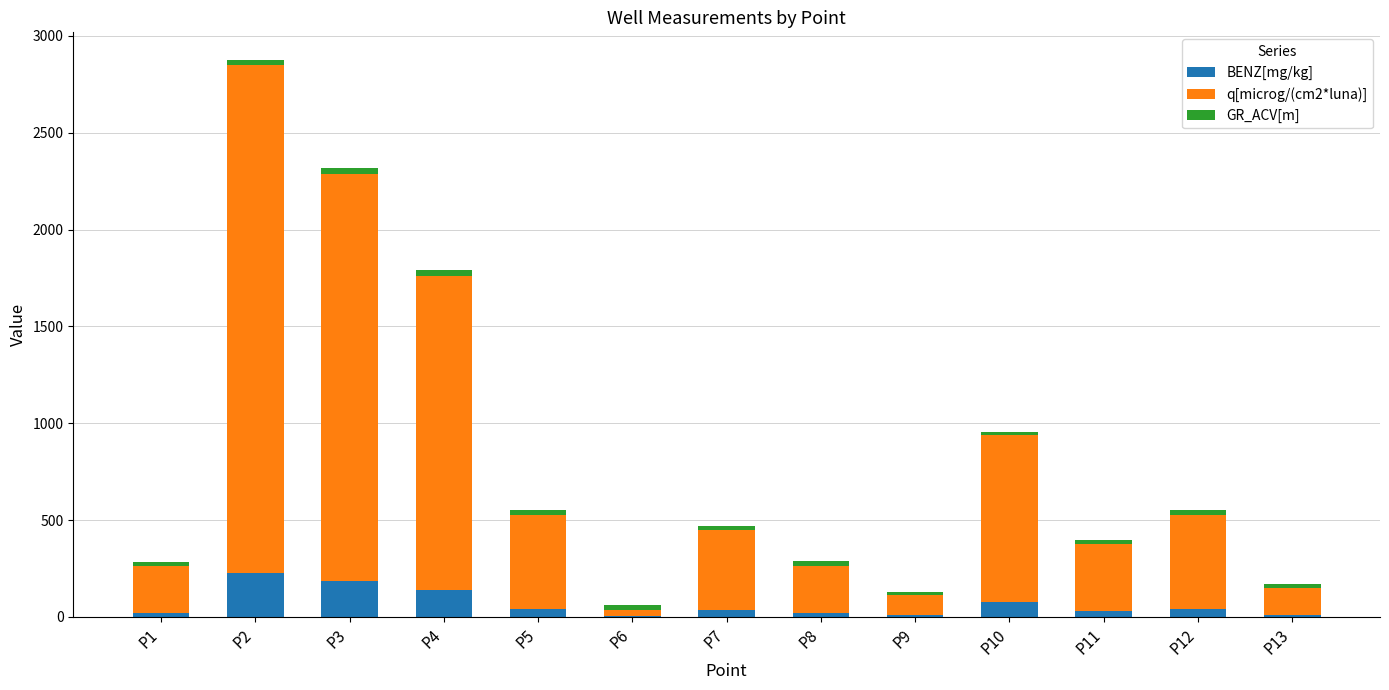

At which category is the sum across all series the highest?

P2